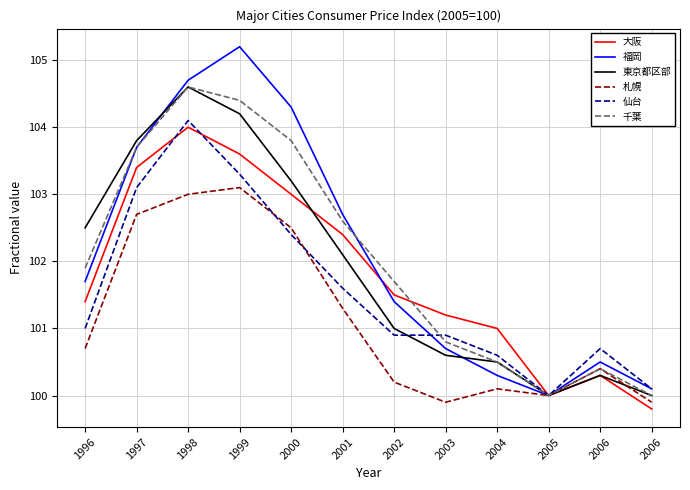

What are all the series names shown in the legend?

大阪, 福岡, 東京都区部, 札幌, 仙台, 千葉